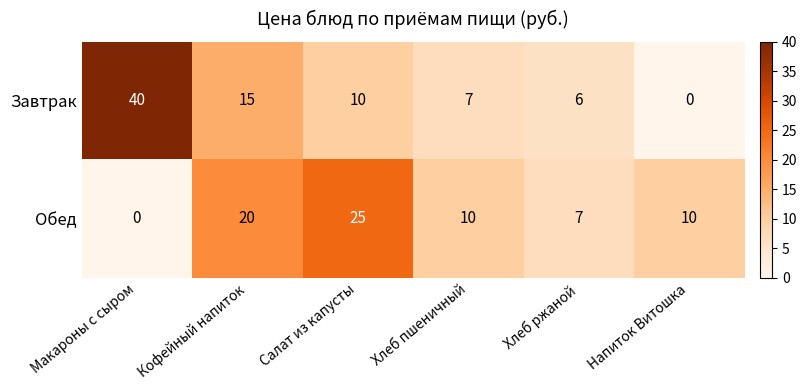

True or false: Завтрак has a value of 15 at Кофейный напиток.

True